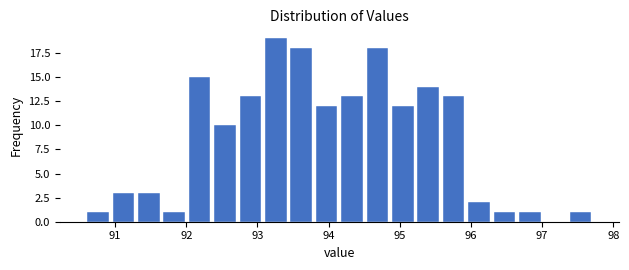

Read against the x-axis, roughly where is the centre of the tallest bar?

93.3